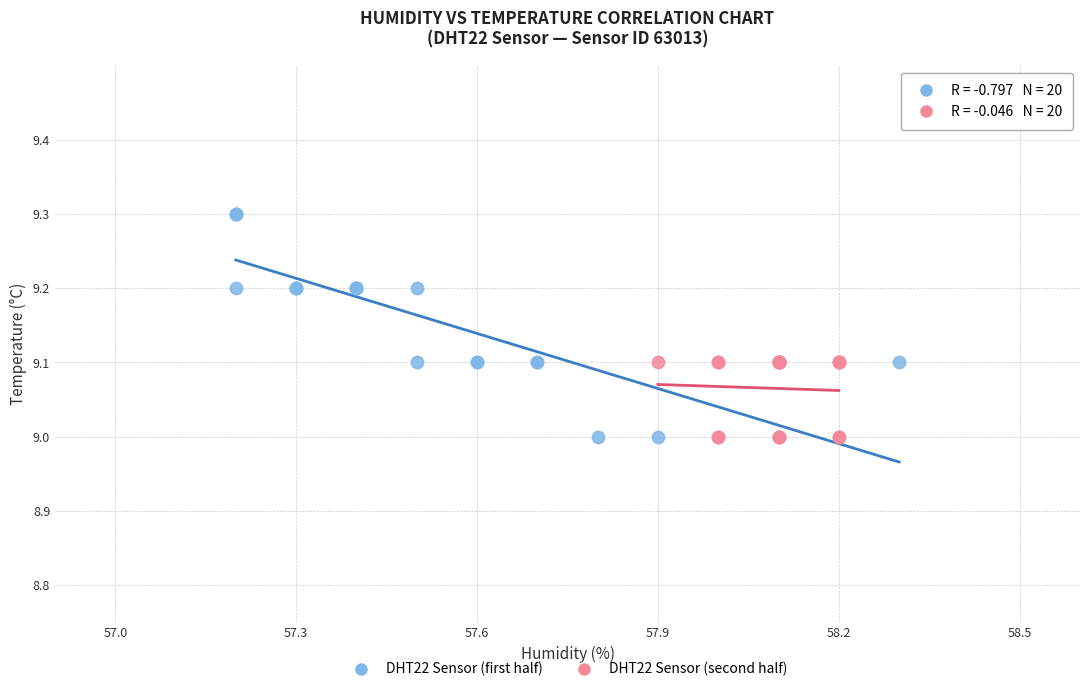

Which series has the largest Y range (max minus min)?

DHT22 Sensor (first half)